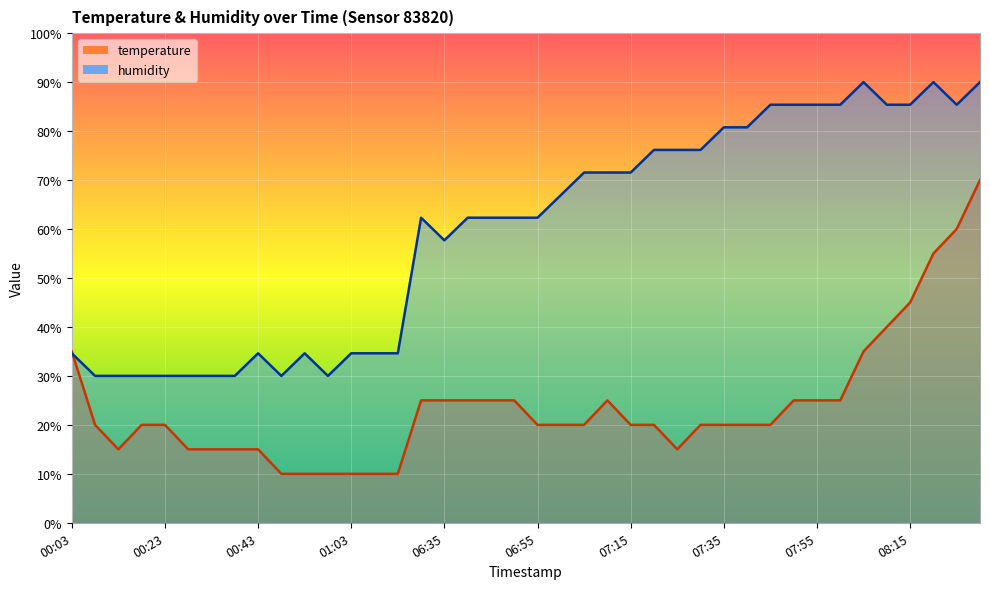

What is the highest value of the humidity series?

90.0